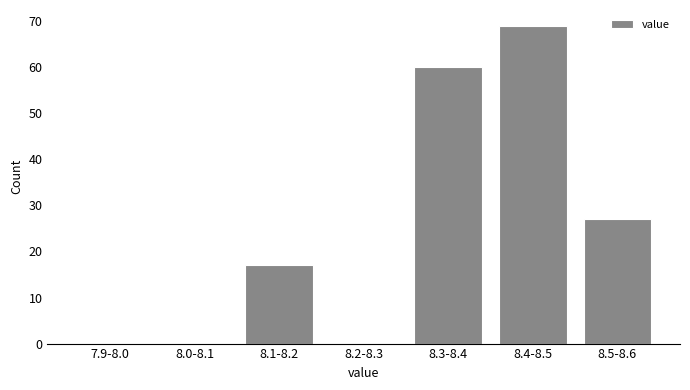

Reading left to right, transcribe all the data shown in this chart.

7.9-8.0=0	8.0-8.1=0	8.1-8.2=17	8.2-8.3=0	8.3-8.4=60	8.4-8.5=69	8.5-8.6=27